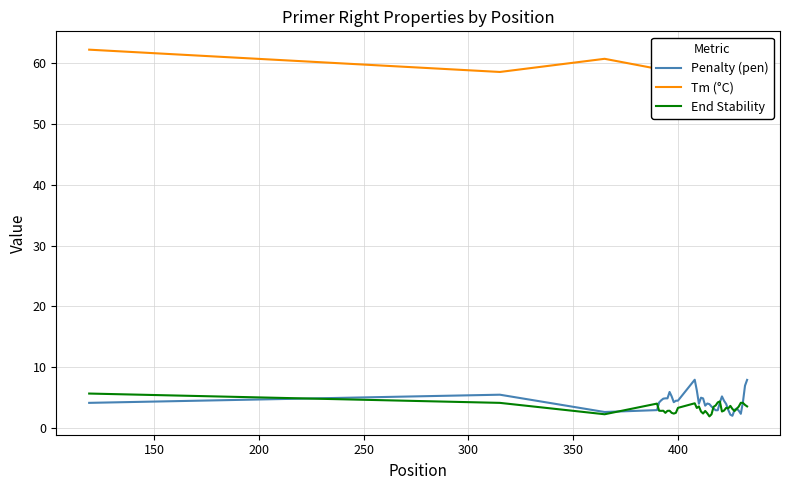

What is the minimum value for Penalty (pen)?

2.0